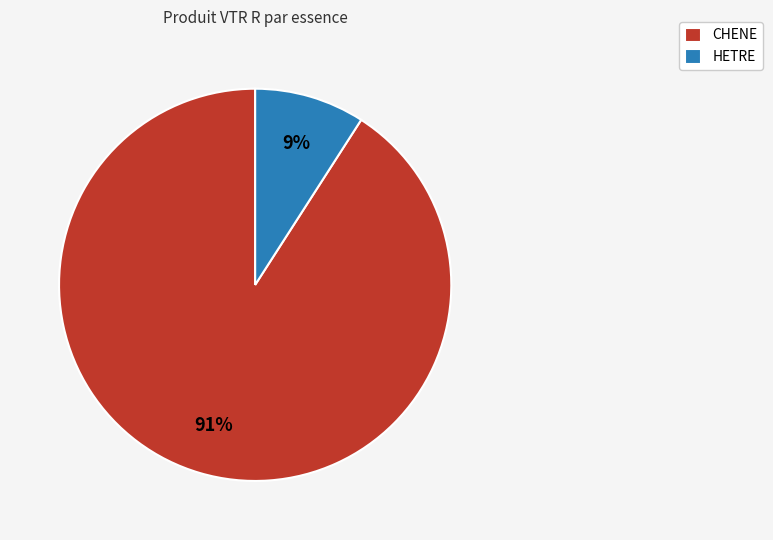

To the nearest percent, what is the difference between the largest and smallest slice percentages?

82%